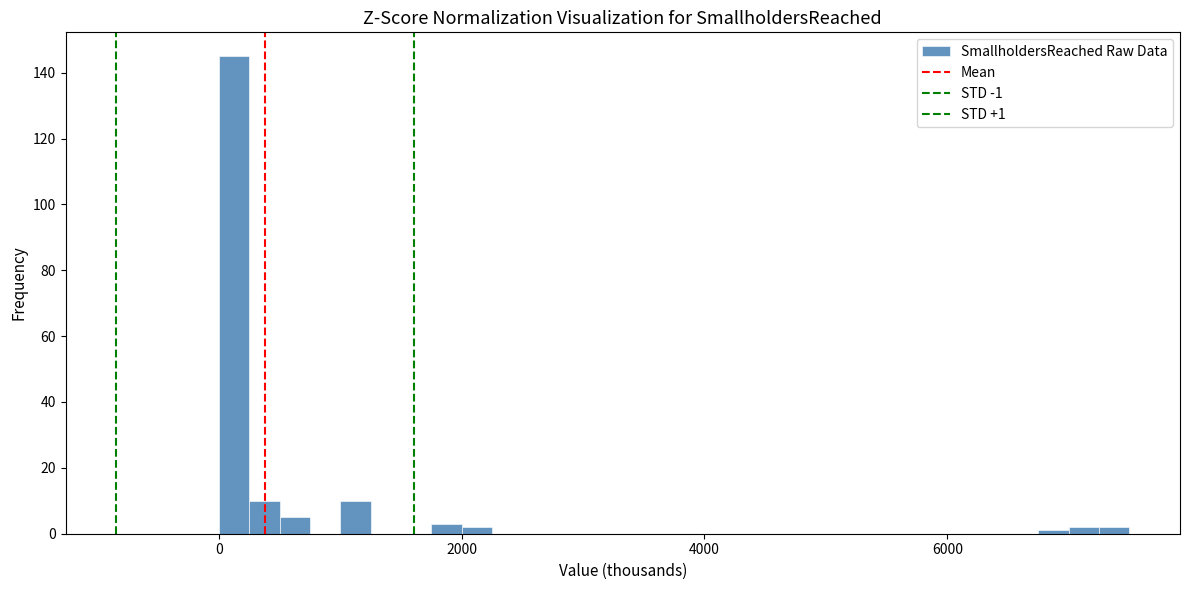

Around what value on the x-axis is the tallest bar? Give the approximate position of its centre, as read against the axis.

200